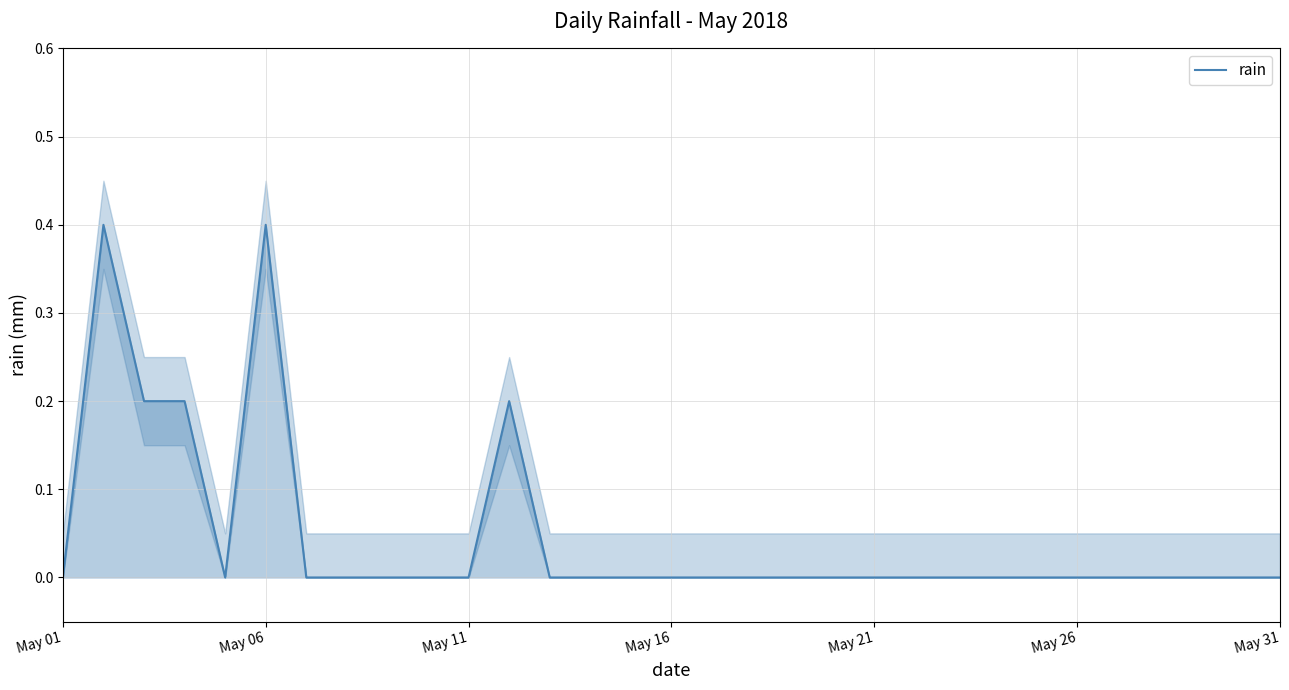

What is the maximum value for rain?

0.4